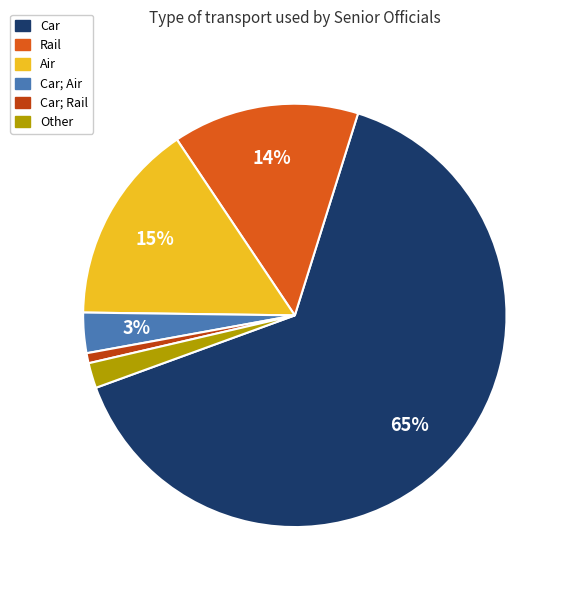

Combined, do Air and Other account for over 50%?

No